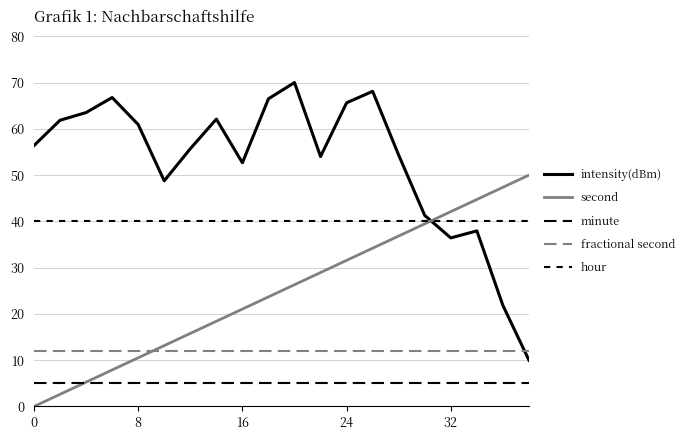

Which series has the widest spread of values?

intensity(dBm)